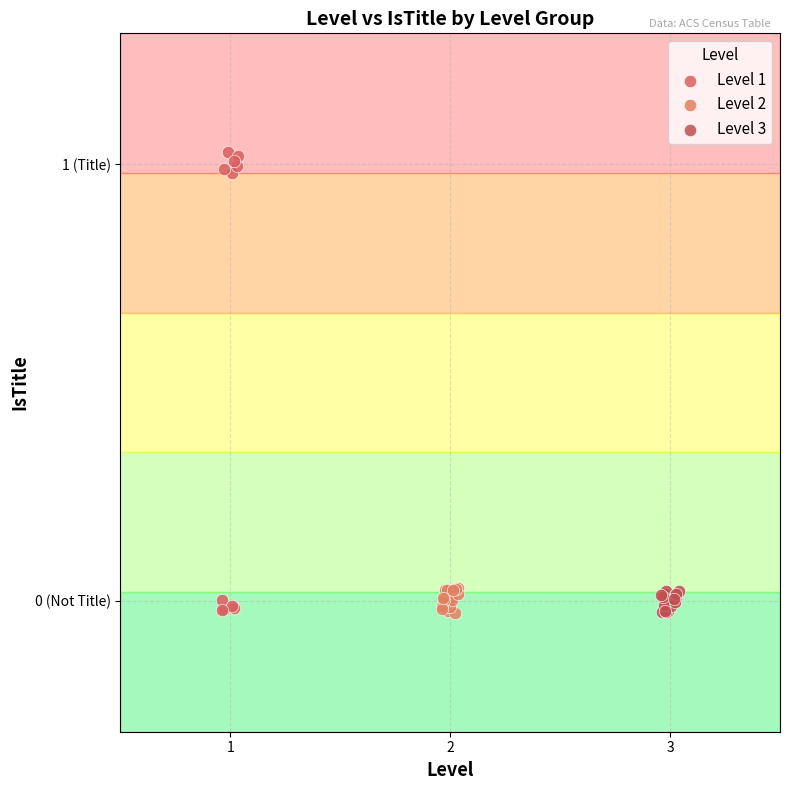

What are all the series names shown in the legend?

Level 1, Level 2, Level 3